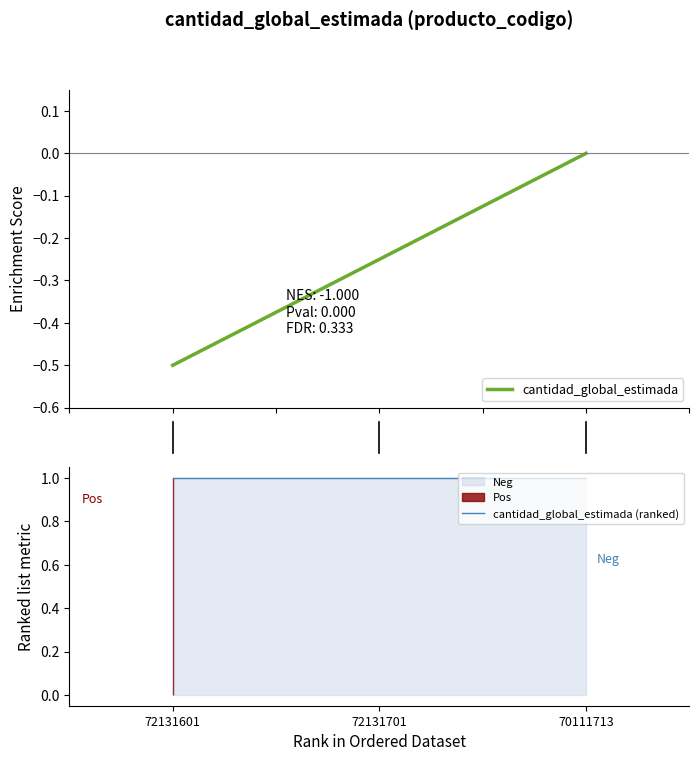

What is the difference between the cantidad_global_estimada values at 1.0 and 2.0?

0.2